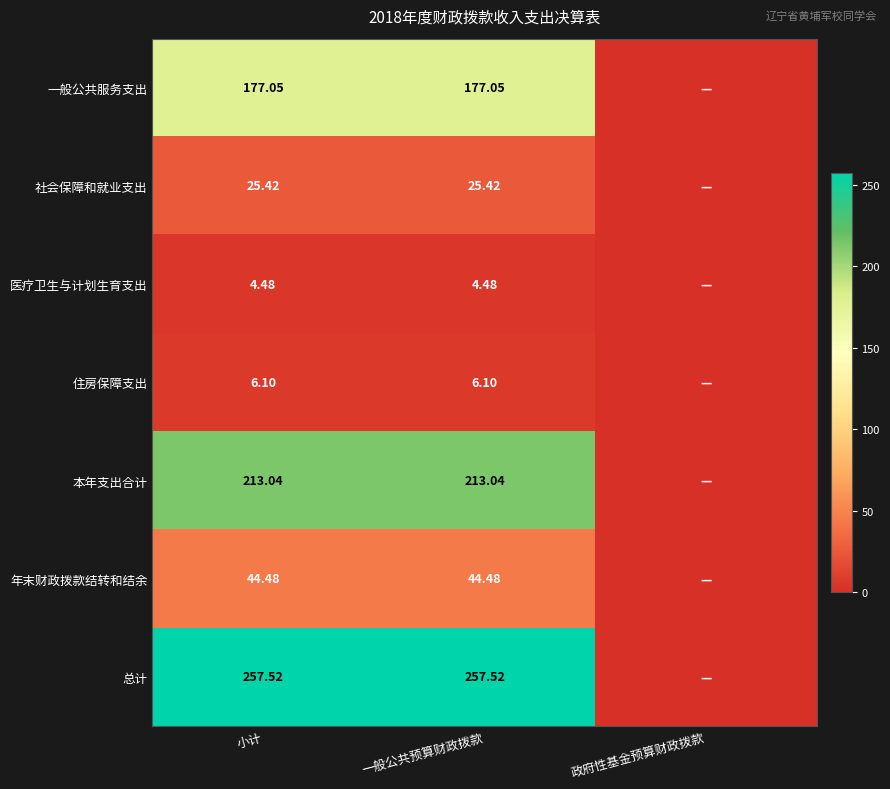

At 一般公共预算财政拨款, list the series in order from largest to smallest.

总计, 本年支出合计, 一般公共服务支出, 年末财政拨款结转和结余, 社会保障和就业支出, 住房保障支出, 医疗卫生与计划生育支出